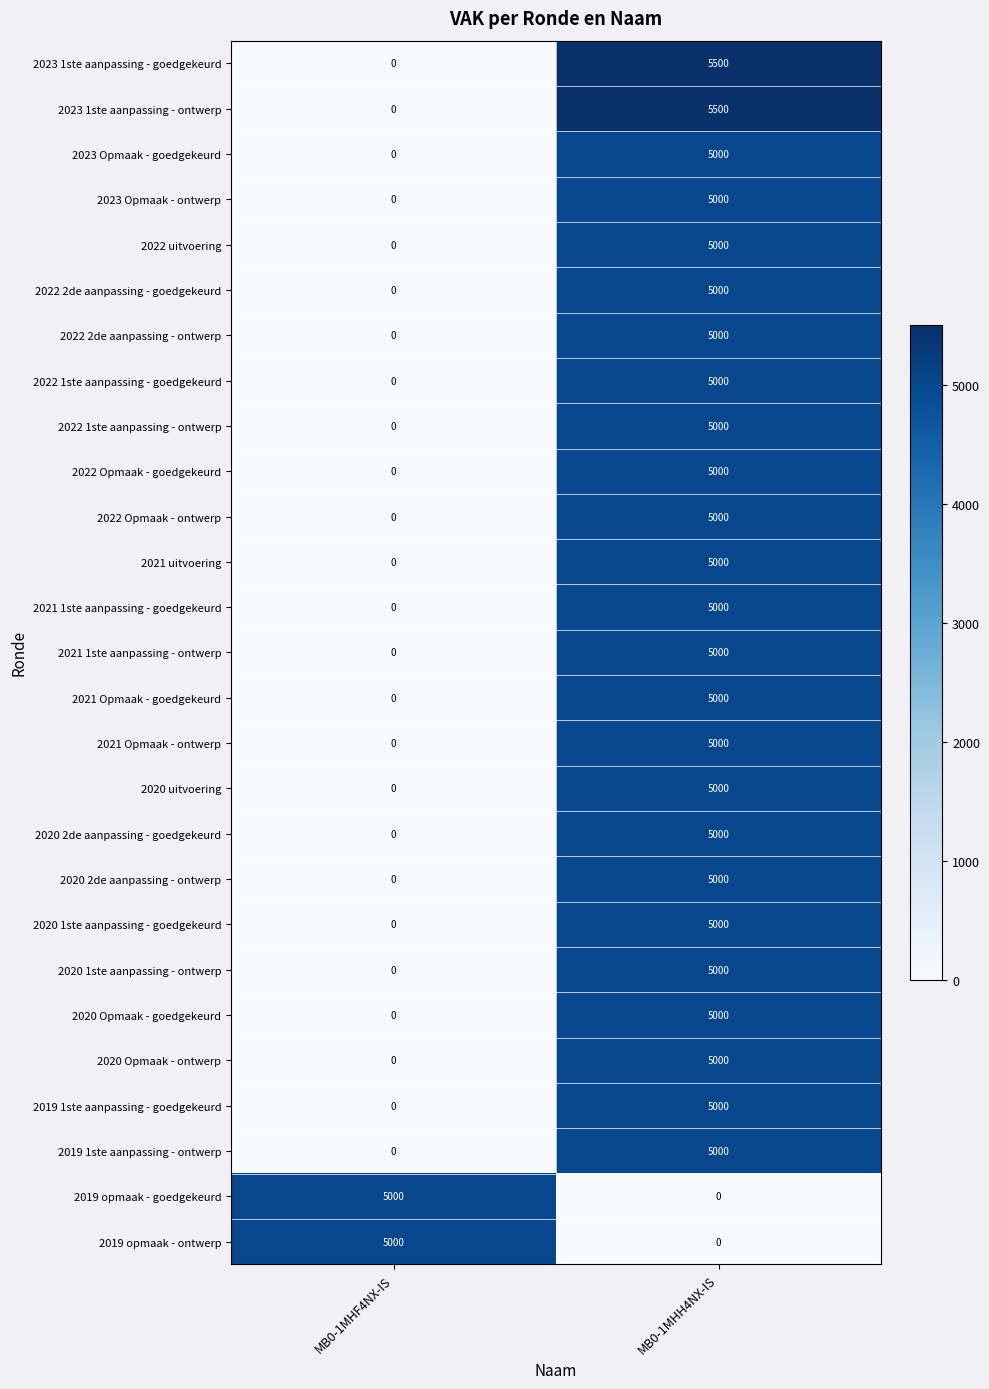

Is the value of 2022 1ste aanpassing - goedgekeurd at MB0-1MHF4NX-IS greater than the value of 2023 1ste aanpassing - ontwerp at MB0-1MHH4NX-IS?

No